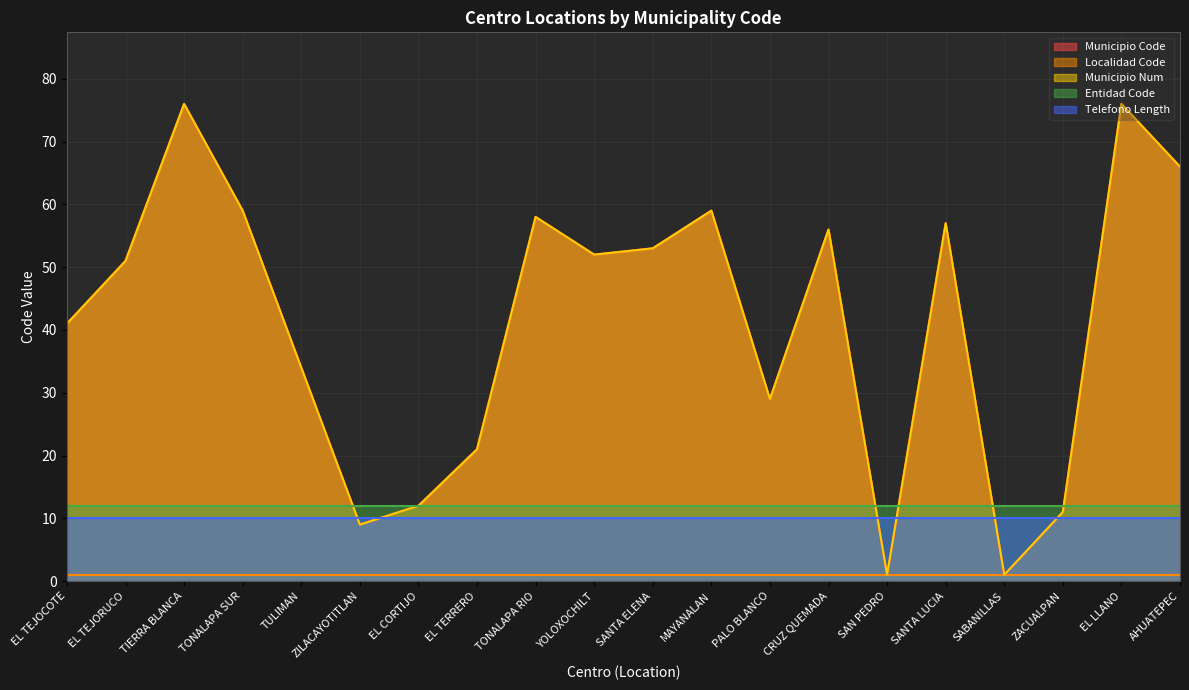

What position from the left is ZILACAYOTITLAN?

6